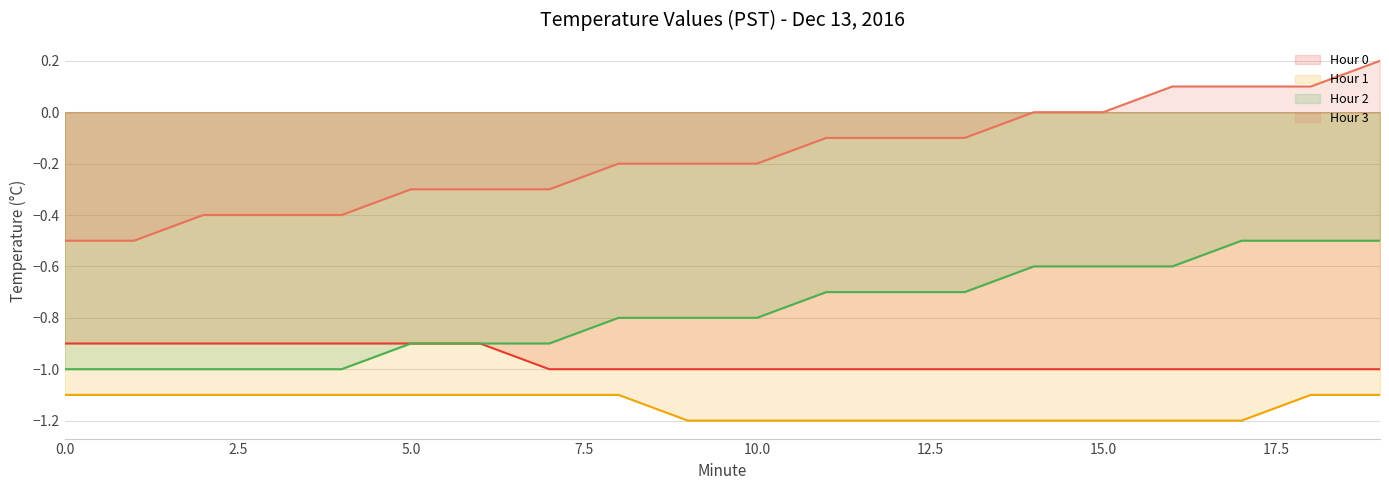

Reading left to right, what are all the values shown in this chart?

Hour 0: 0=-0.9	1=-0.9	2=-0.9	3=-0.9	4=-0.9	5=-0.9	6=-0.9	7=-1.0	8=-1.0	9=-1.0	10=-1.0	11=-1.0	12=-1.0	13=-1.0	14=-1.0	15=-1.0	16=-1.0	17=-1.0	18=-1.0	19=-1.0
Hour 1: 0=-1.1	1=-1.1	2=-1.1	3=-1.1	4=-1.1	5=-1.1	6=-1.1	7=-1.1	8=-1.1	9=-1.2	10=-1.2	11=-1.2	12=-1.2	13=-1.2	14=-1.2	15=-1.2	16=-1.2	17=-1.2	18=-1.1	19=-1.1
Hour 2: 0=-1.0	1=-1.0	2=-1.0	3=-1.0	4=-1.0	5=-0.9	6=-0.9	7=-0.9	8=-0.8	9=-0.8	10=-0.8	11=-0.7	12=-0.7	13=-0.7	14=-0.6	15=-0.6	16=-0.6	17=-0.5	18=-0.5	19=-0.5
Hour 3: 0=-0.5	1=-0.5	2=-0.4	3=-0.4	4=-0.4	5=-0.3	6=-0.3	7=-0.3	8=-0.2	9=-0.2	10=-0.2	11=-0.1	12=-0.1	13=-0.1	14=0.0	15=0.0	16=0.1	17=0.1	18=0.1	19=0.2